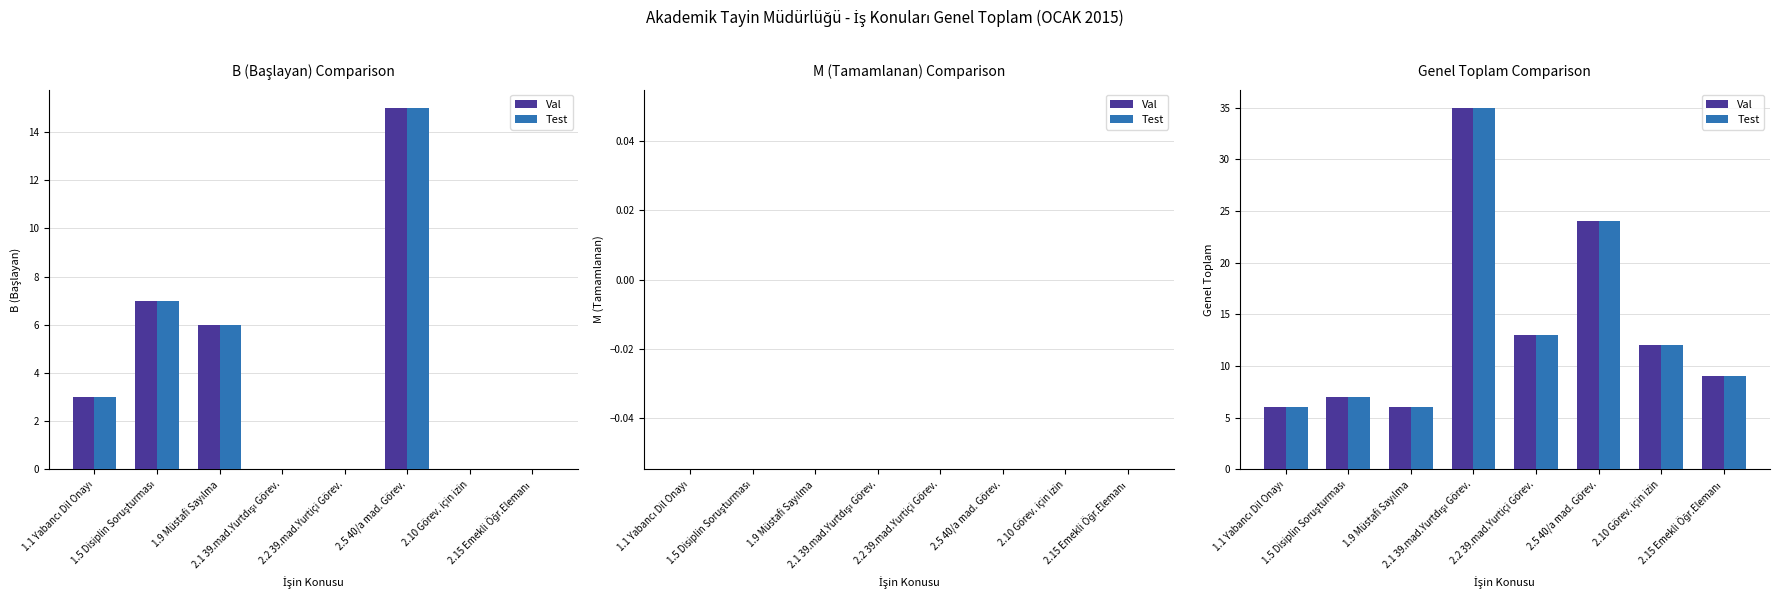

At how many categories does at least one series exceed 16?

2